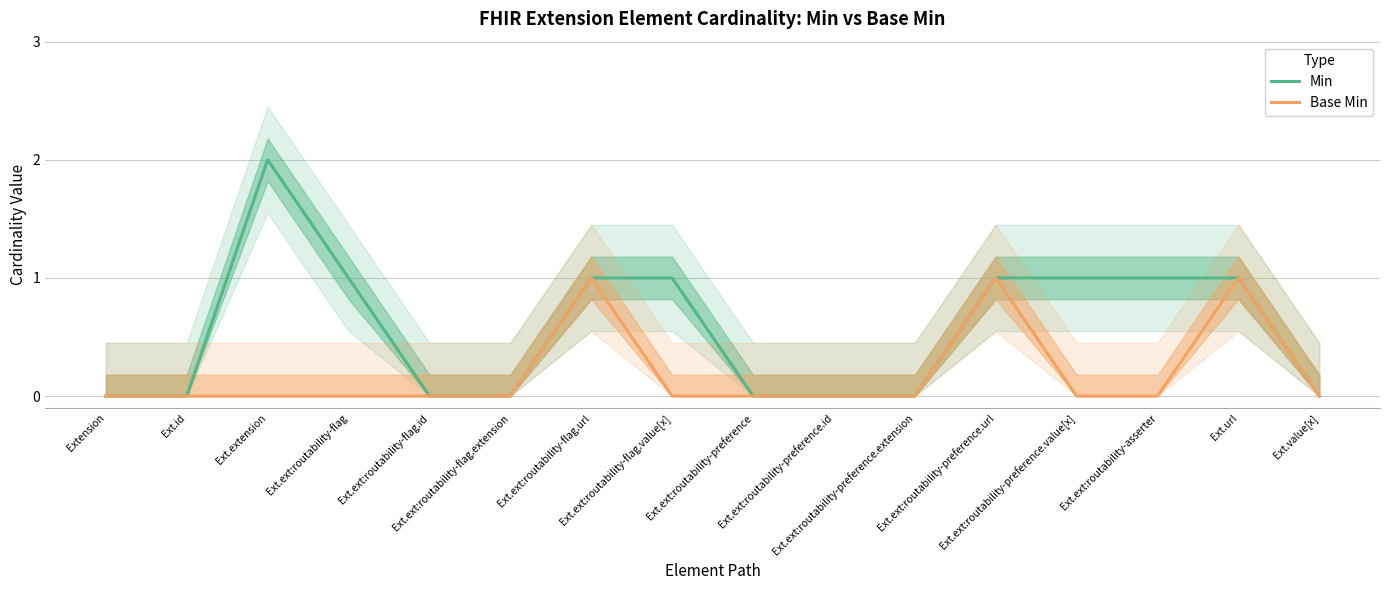

Reading left to right, transcribe all the data shown in this chart.

Min: Extension=0	Ext.id=0	Ext.extension=2	Ext.ext:routability-flag=1	Ext.ext:routability-flag.id=0	Ext.ext:routability-flag.extension=0	Ext.ext:routability-flag.url=1	Ext.ext:routability-flag.value[x]=1	Ext.ext:routability-preference=0	Ext.ext:routability-preference.id=0	Ext.ext:routability-preference.extension=0	Ext.ext:routability-preference.url=1	Ext.ext:routability-preference.value[x]=1	Ext.ext:routability-asserter=1	Ext.url=1	Ext.value[x]=0
Base Min: Extension=0	Ext.id=0	Ext.extension=0	Ext.ext:routability-flag=0	Ext.ext:routability-flag.id=0	Ext.ext:routability-flag.extension=0	Ext.ext:routability-flag.url=1	Ext.ext:routability-flag.value[x]=0	Ext.ext:routability-preference=0	Ext.ext:routability-preference.id=0	Ext.ext:routability-preference.extension=0	Ext.ext:routability-preference.url=1	Ext.ext:routability-preference.value[x]=0	Ext.ext:routability-asserter=0	Ext.url=1	Ext.value[x]=0